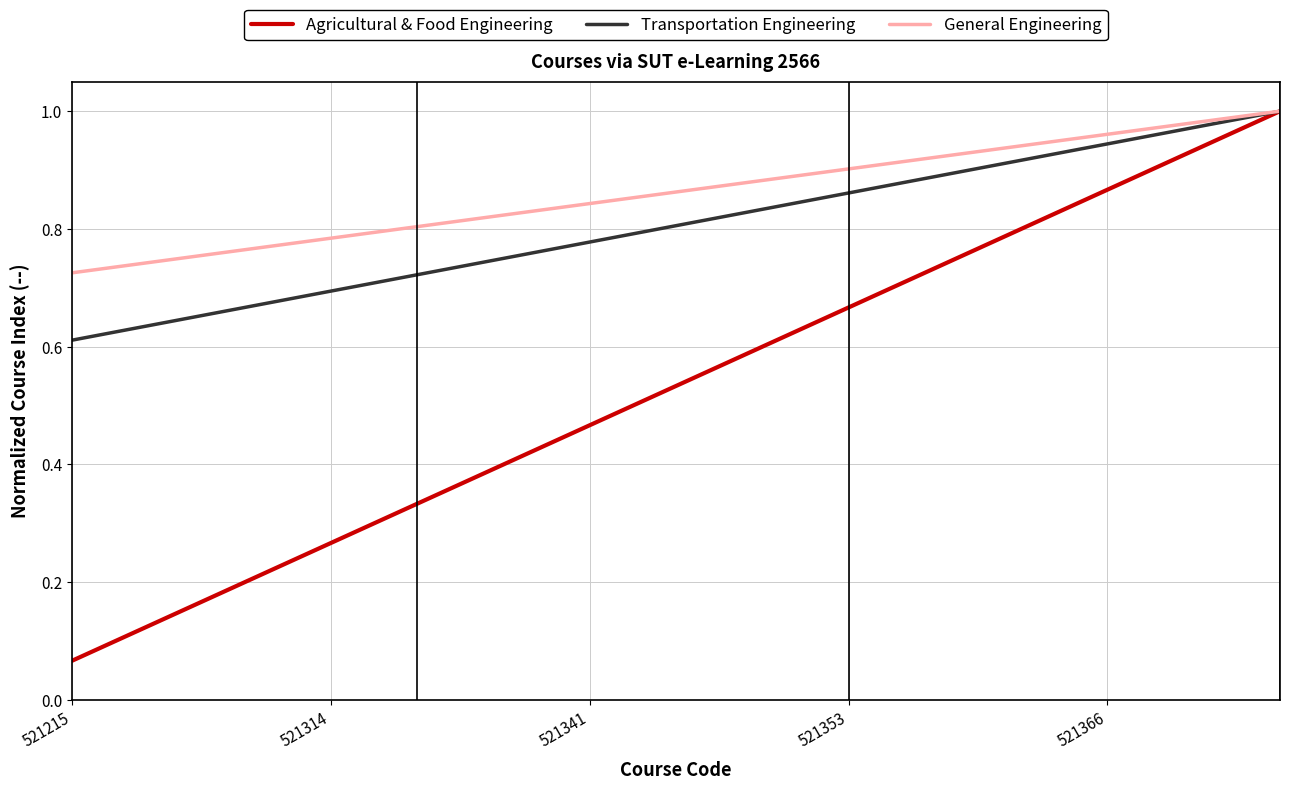

Which series has the widest spread of values?

Agricultural & Food Engineering